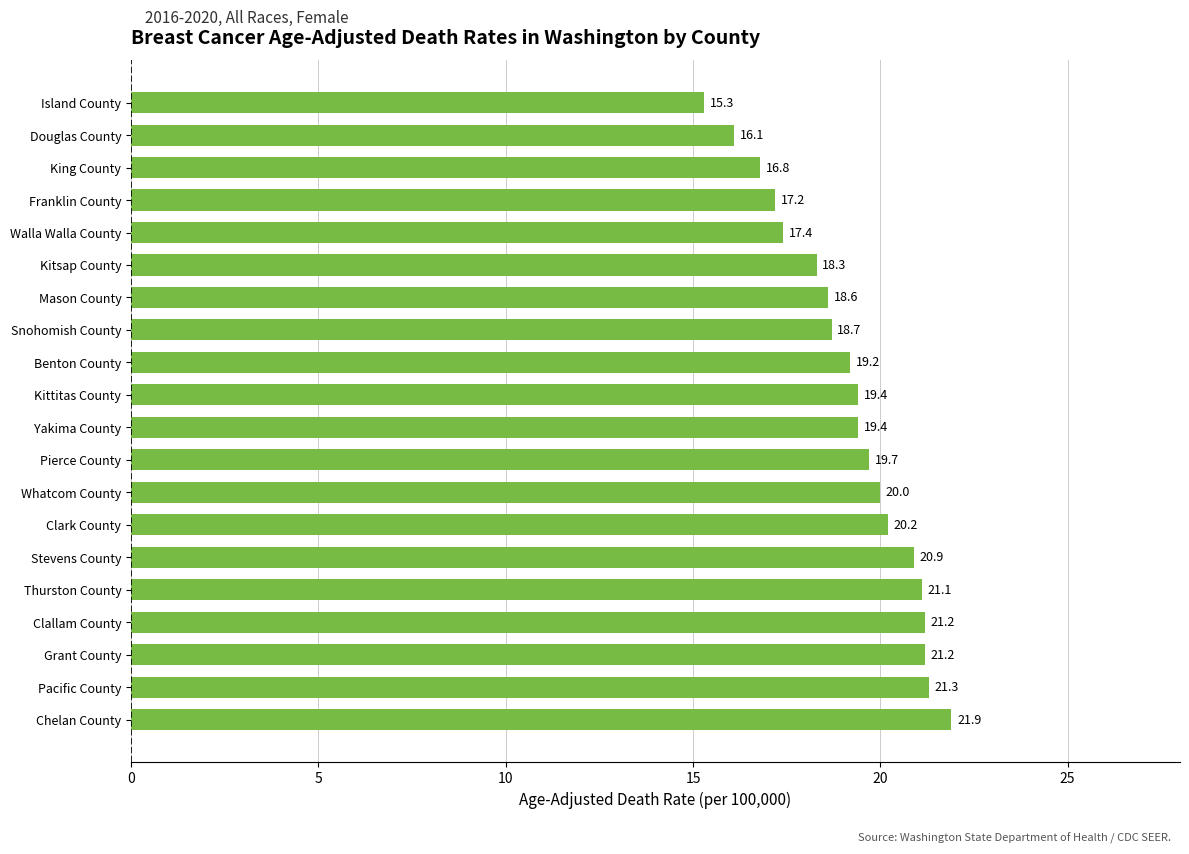

Which label corresponds to the smallest value in the chart?

Island County